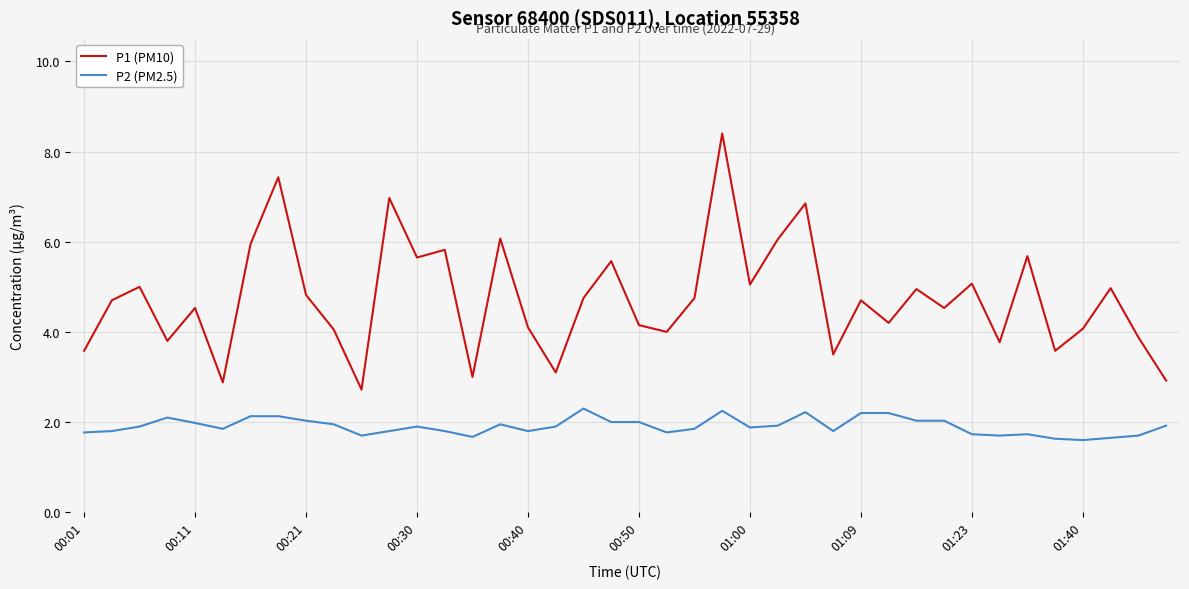

Rank the series by their maximum value, from highest to lowest.

P1 (PM10), P2 (PM2.5)